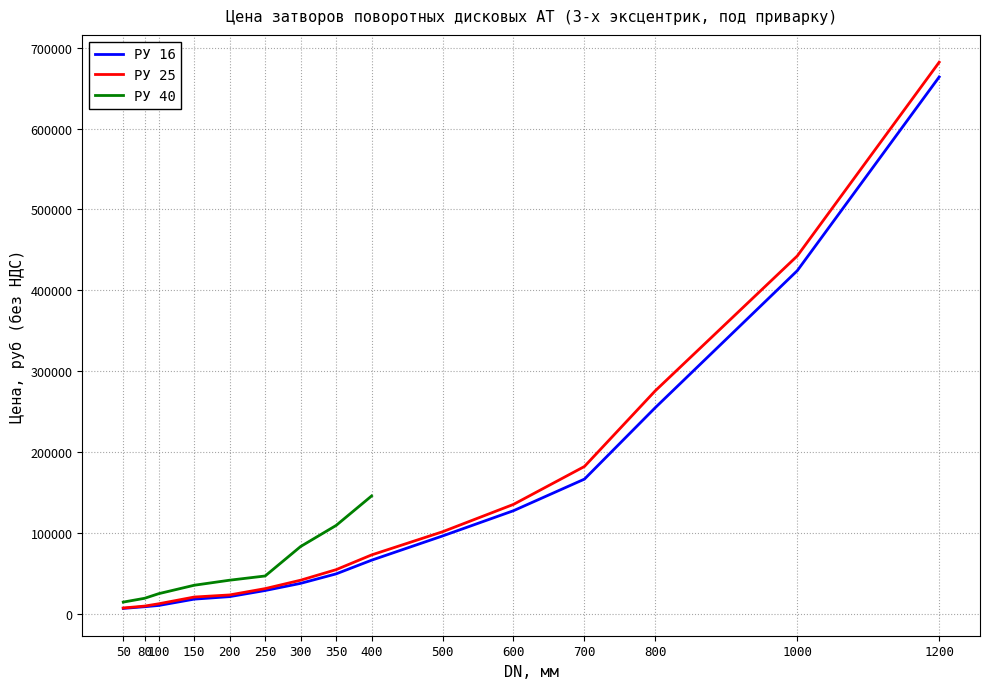

What is the lowest value of the РУ 16 series?

6768.8